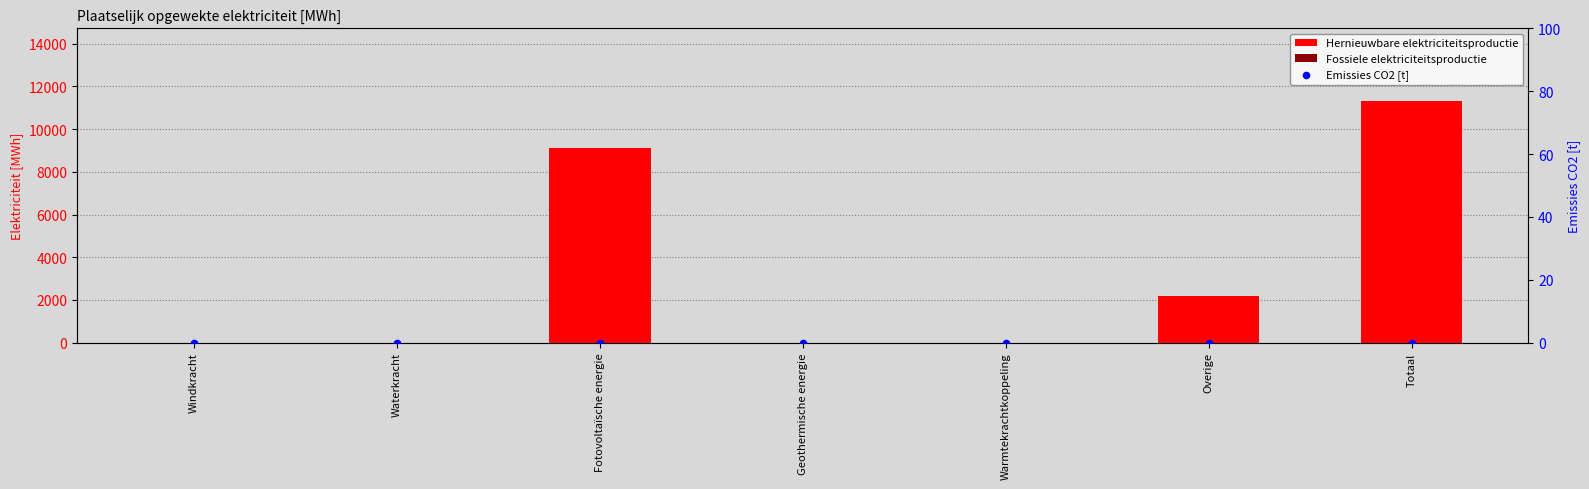

At how many categories does at least one series exceed 9789?

1